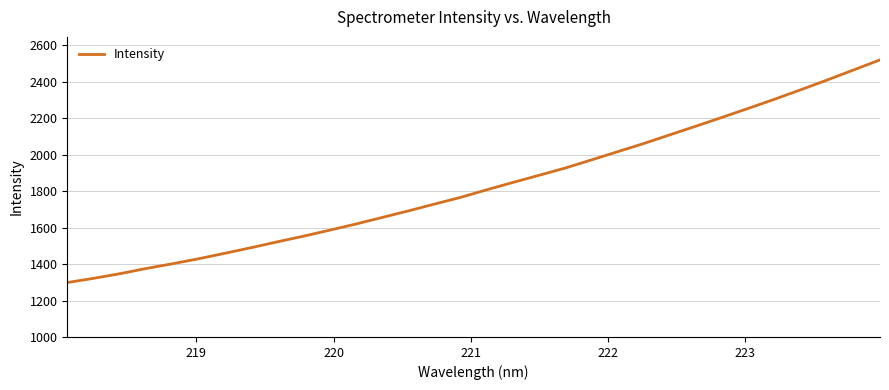

True or false: there are more than 0 points higher than both neighbors.

False